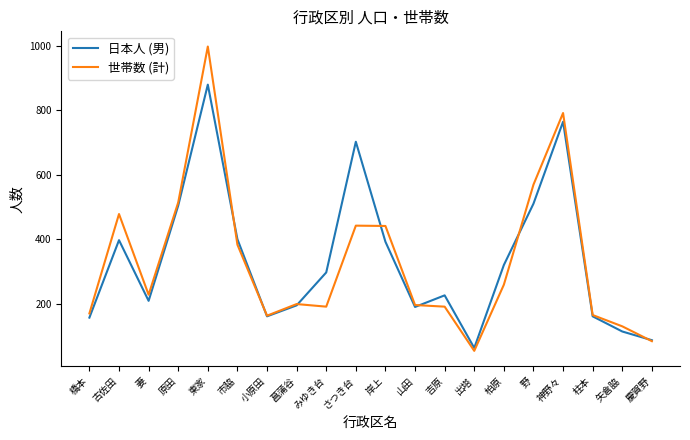

True or false: 世帯数 (計) has more than 1 interior local peaks.

True